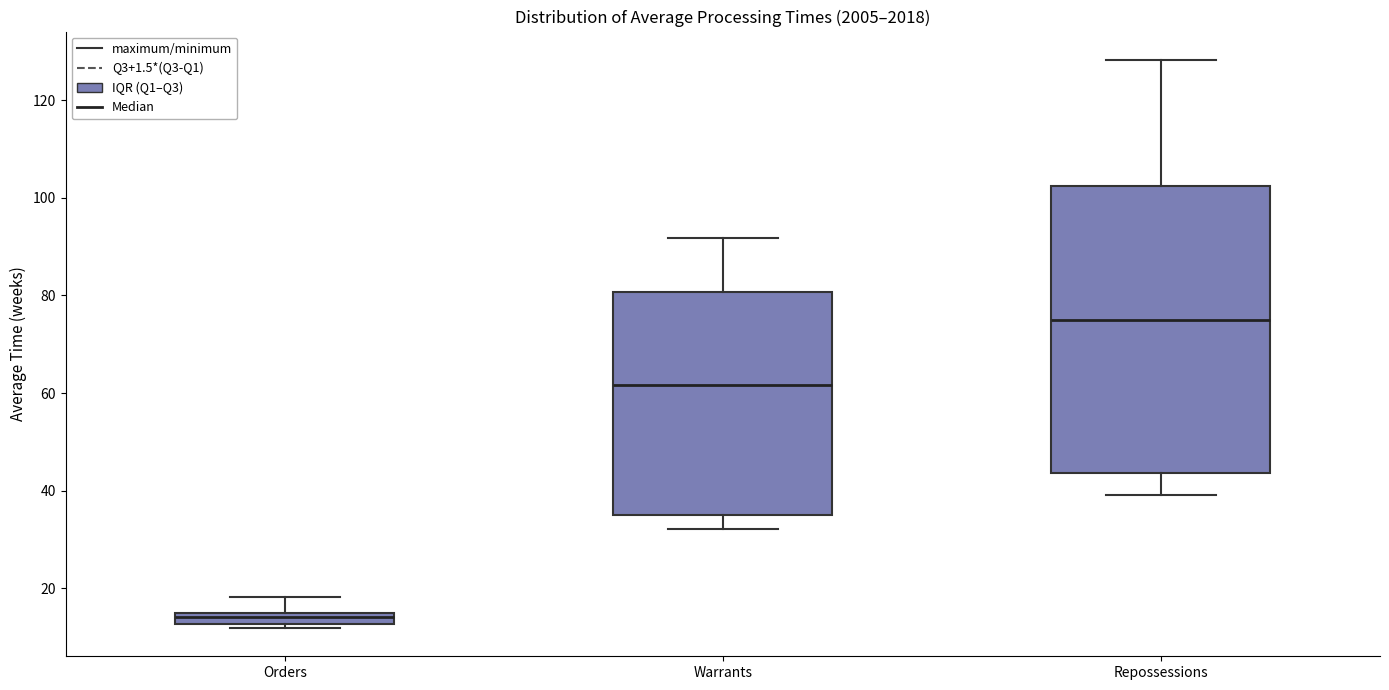

Comparing the boxes themselves (not the whiskers), which one is the tallest?

Repossessions